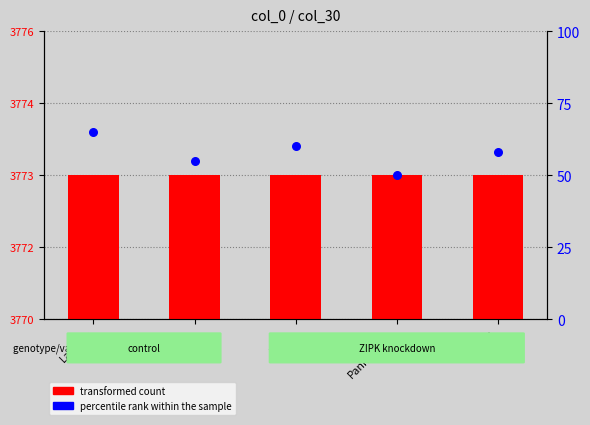

What are all the series names shown in the legend?

transformed count, percentile rank within the sample